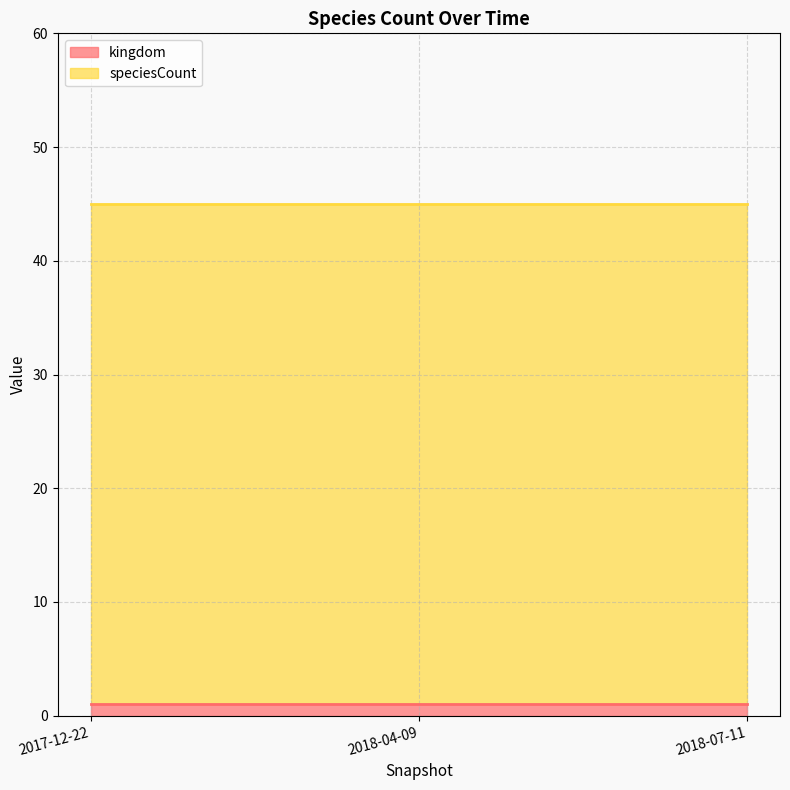

Which series has the largest total across all categories?

speciesCount